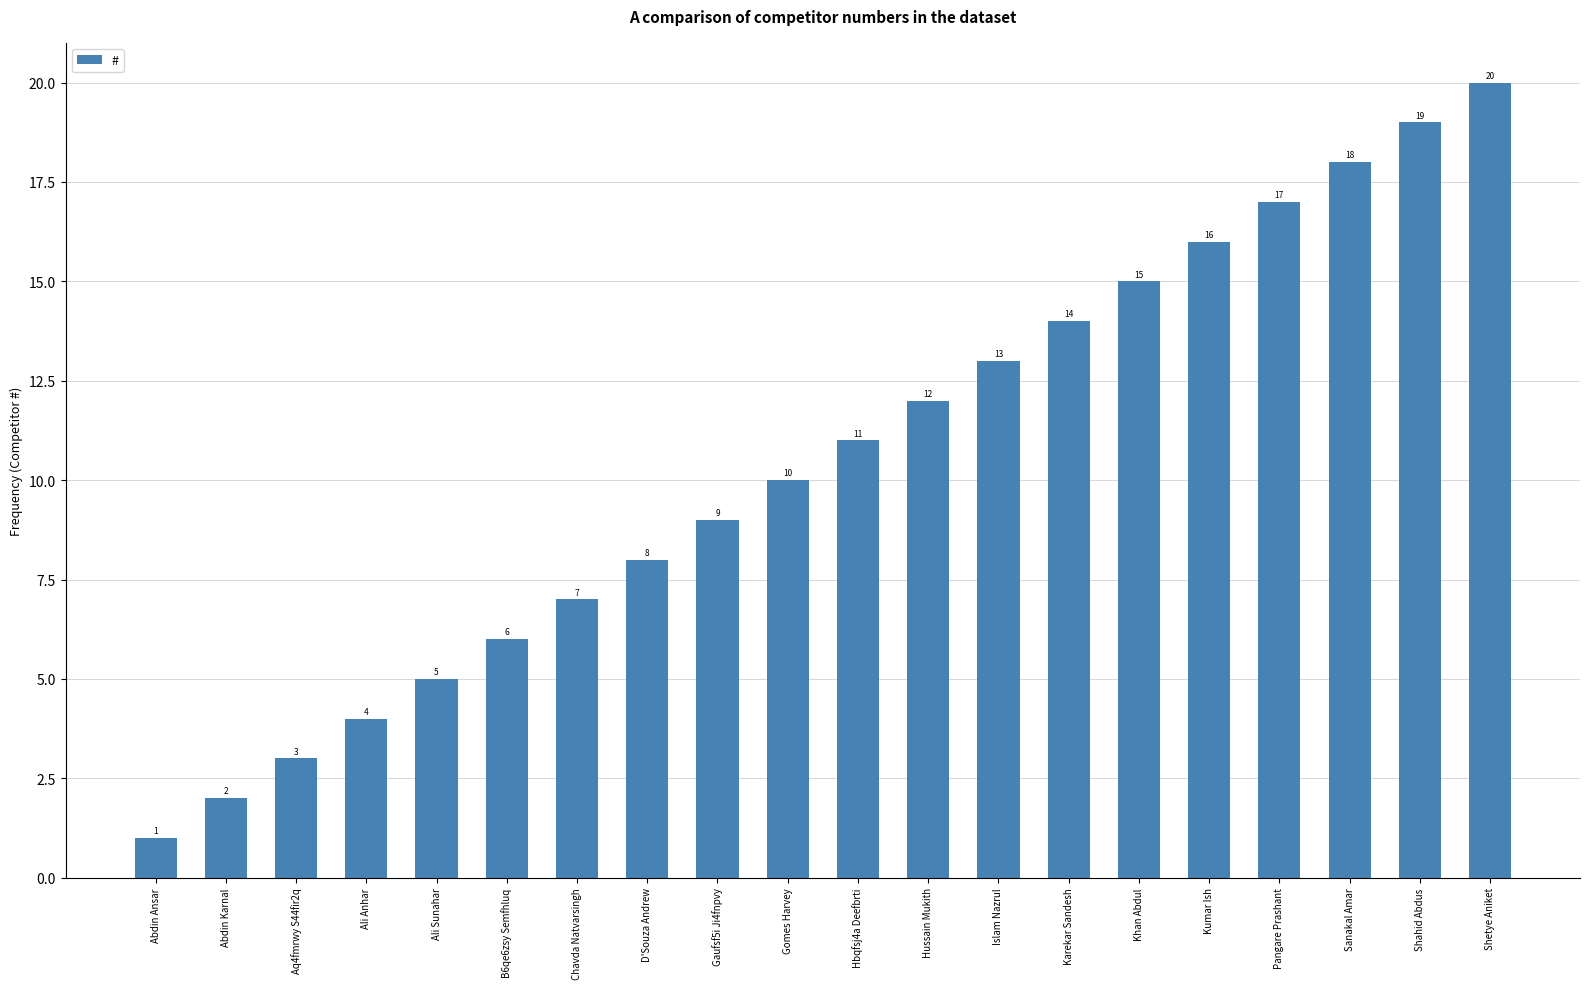

What is the sum of all values?

210